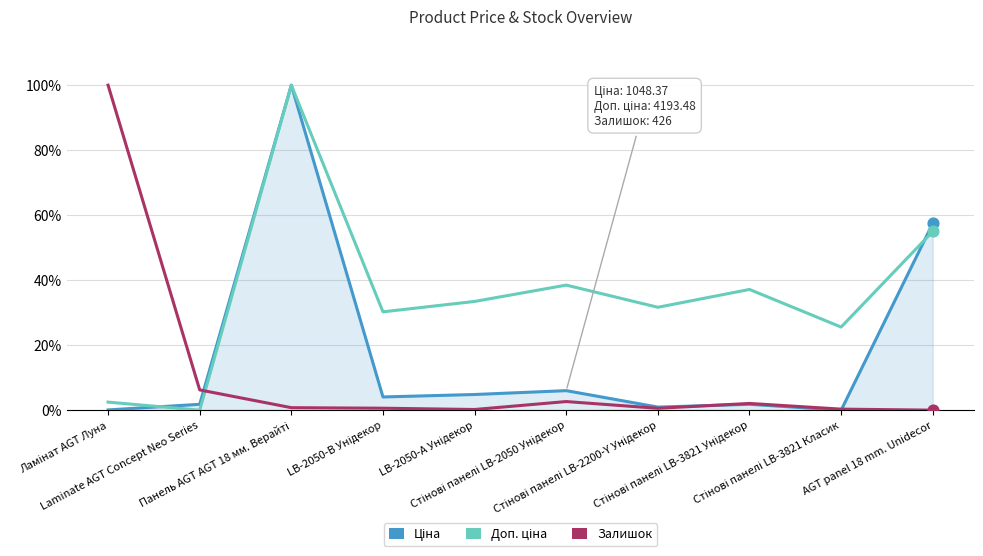

At how many categories does at least one series exceed 59?

2